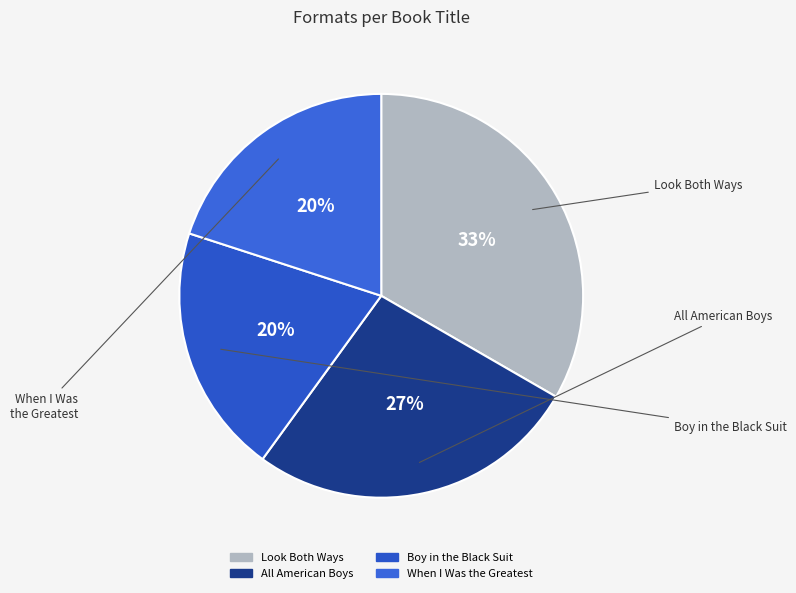

Between All American Boys and When I Was the Greatest, which is larger?

All American Boys